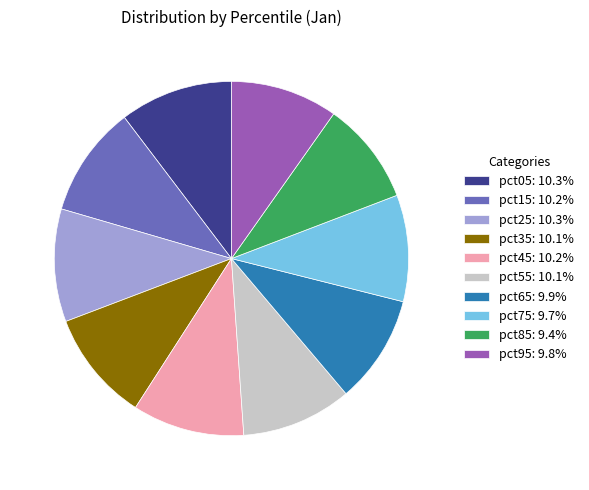

Between pct95 and pct05, which is larger?

pct05